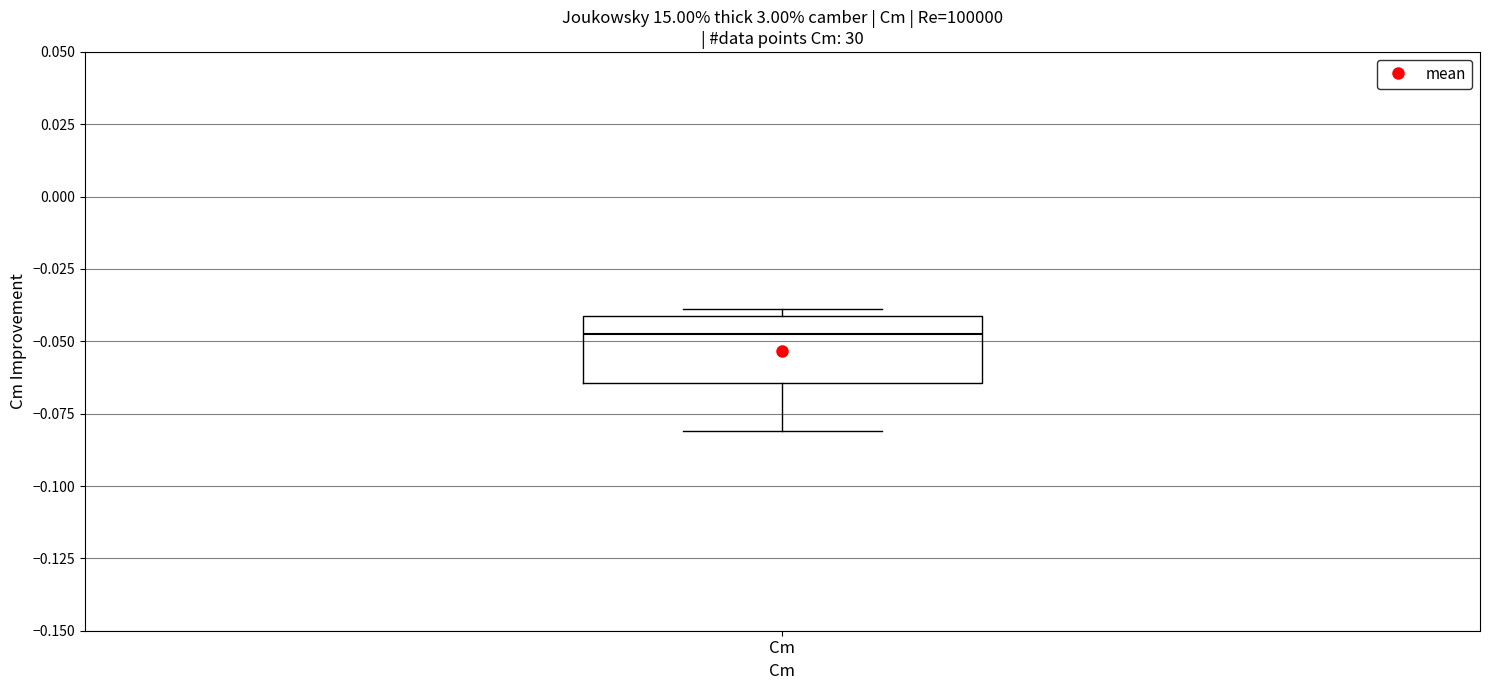

Read this box plot against the y-axis: the position of the median line, the range covered by the box, and the ends of both whiskers. The values are not printed on the chart, so give them approximately, as read against the axis.

median -0.045, box -0.065 to -0.040, whiskers -0.080 to -0.040 (just above the box's upper edge)